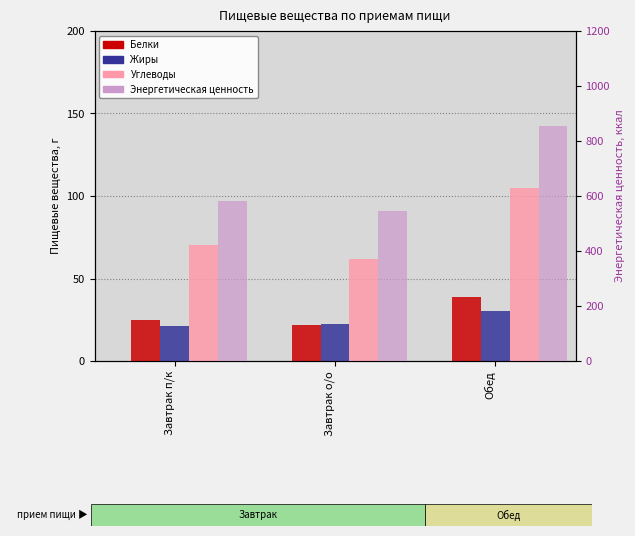

What is the value of the Углеводы bar at the 2nd from the left?

61.8